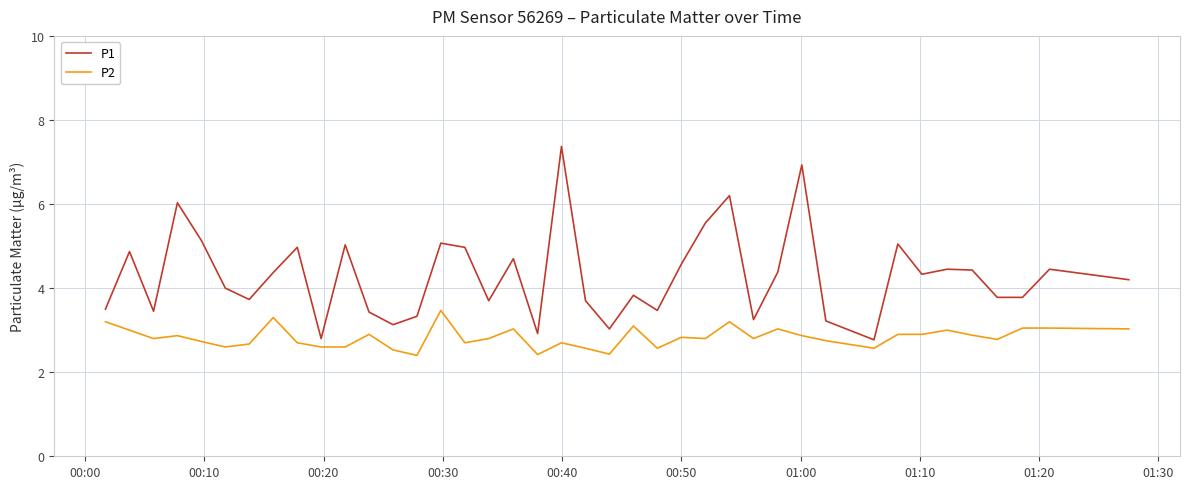

Which series has the widest spread of values?

P1